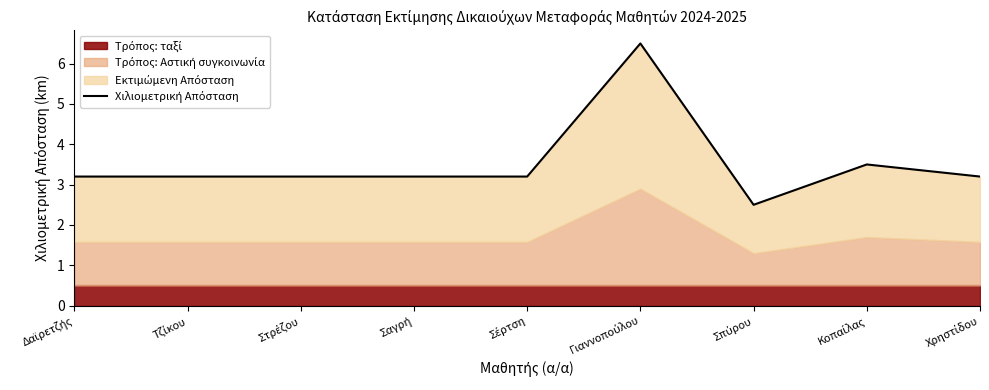

Count the number of values greater than 3.

8